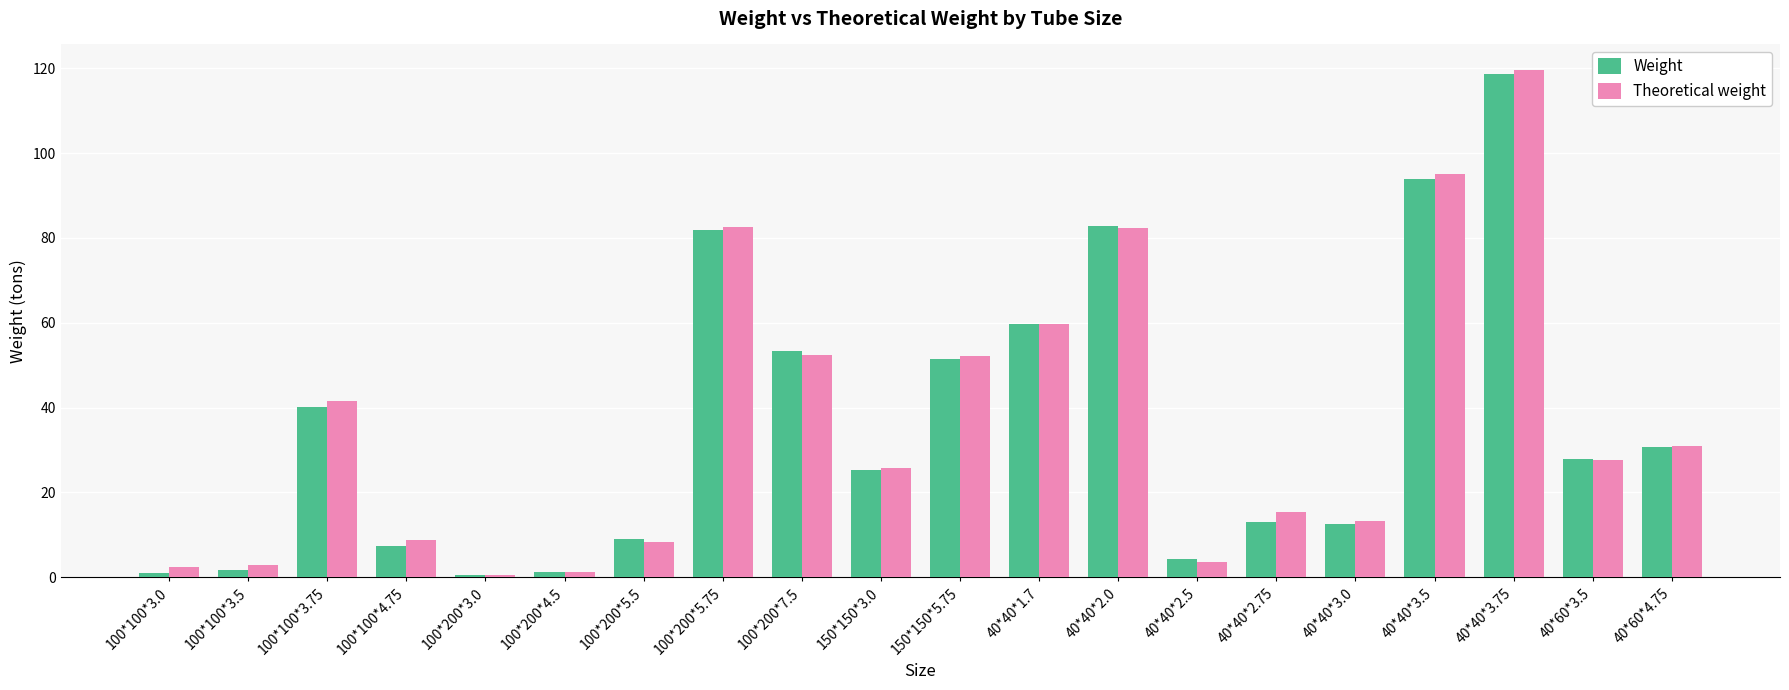

The value of Theoretical weight at 100*200*7.5 is 69.6. True or false?

False